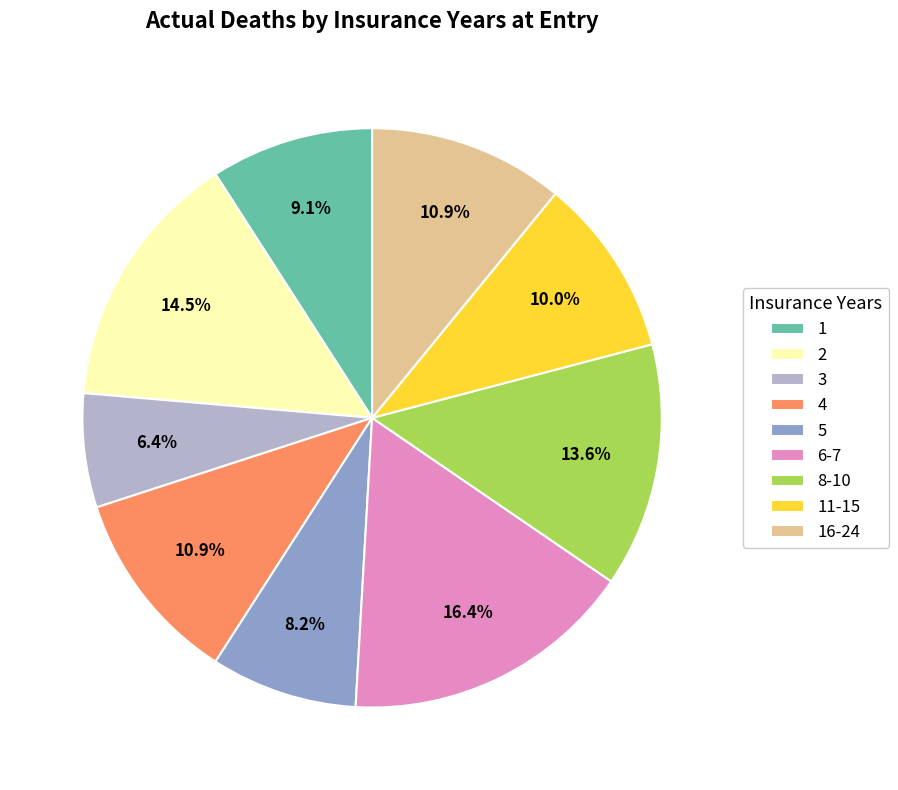

True or false: 16-24 accounts for 11% of the total.

True